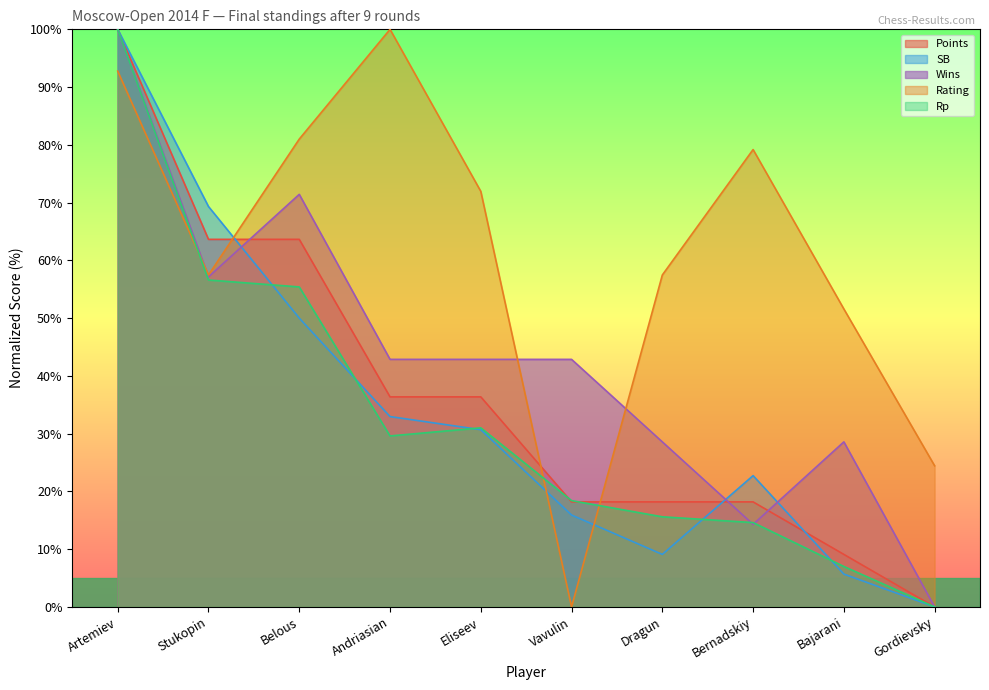

Between Artemiev and Andriasian, which series saw the biggest shift?

Rp